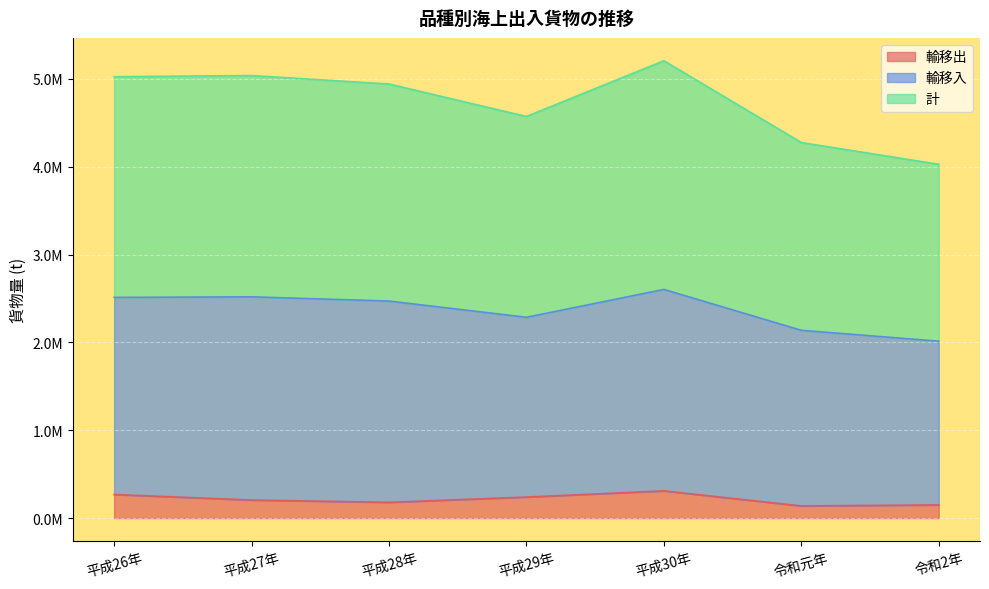

True or false: 計 and 輸移出 intersect in this chart.

False